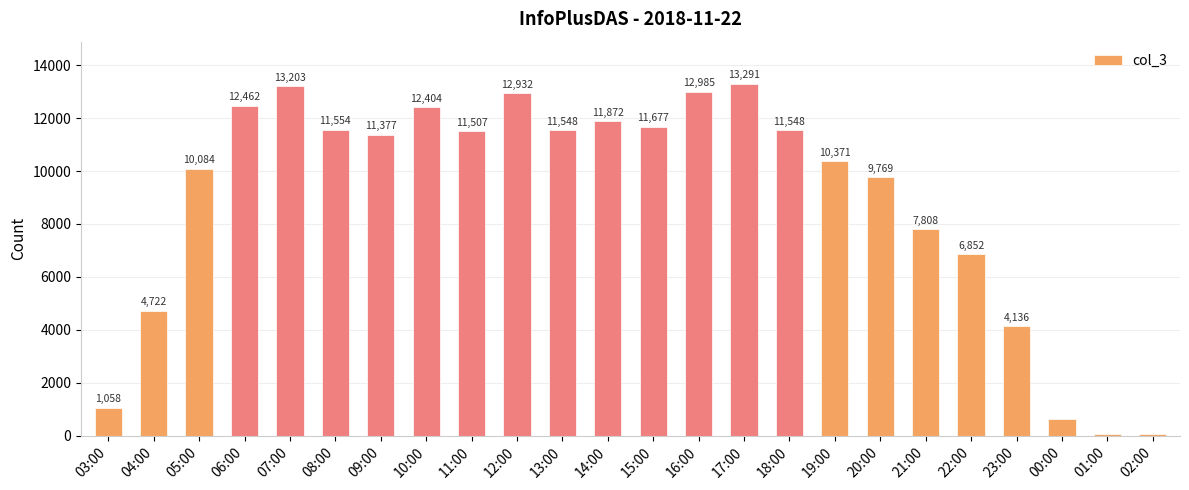

Which label corresponds to the largest value in the chart?

17:00